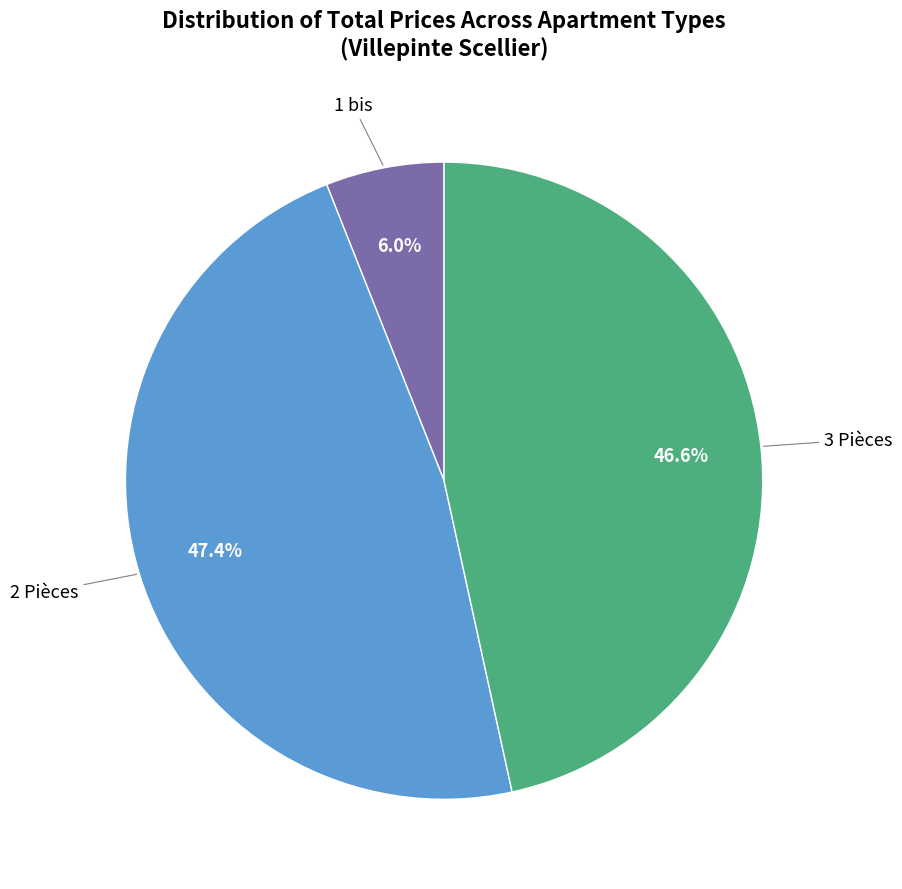

Does any single category account for the majority?

No